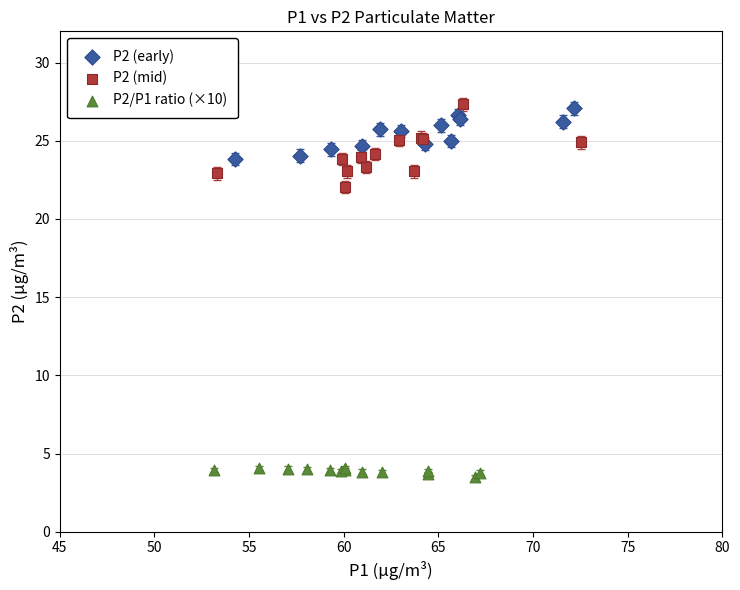

Which series contains the lowest Y value?

P2/P1 ratio (×10)